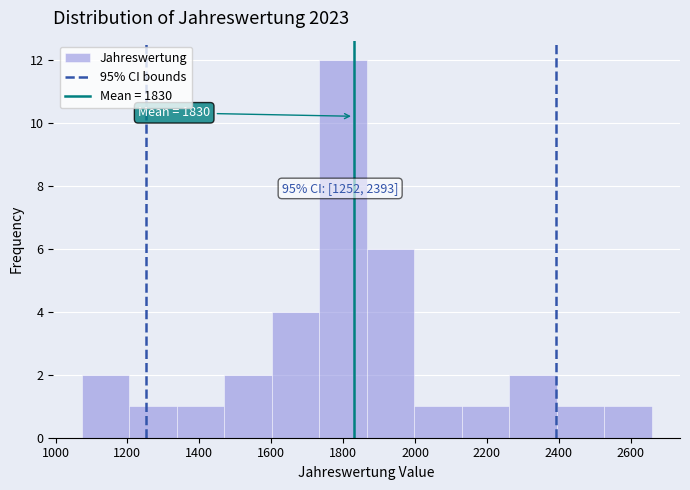

Over which range of the x-axis is the bar tallest?

1740 to 1860